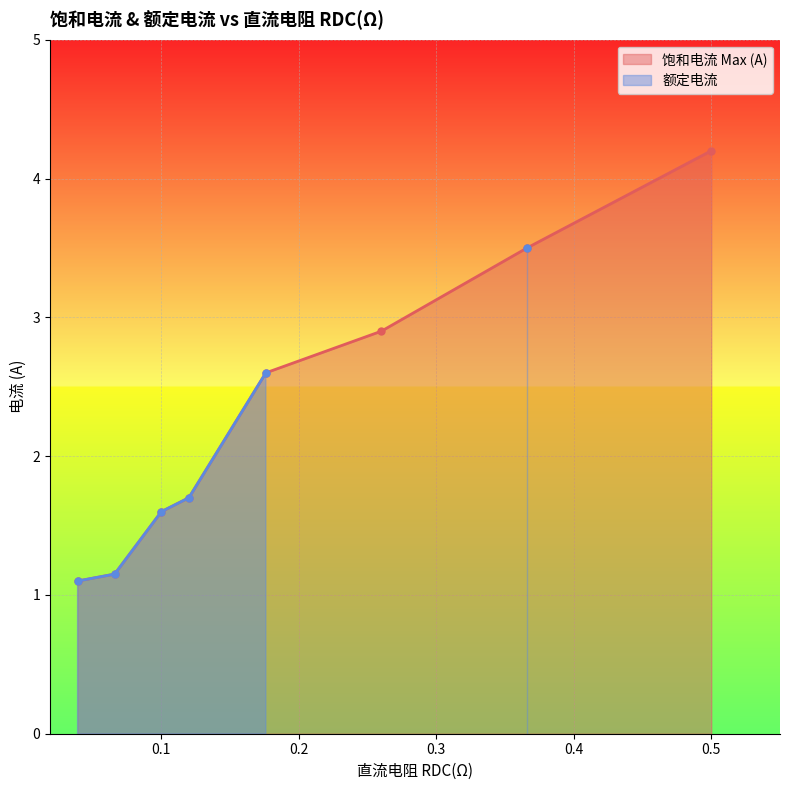

What is the difference between the maximum and second lowest values?

3.1